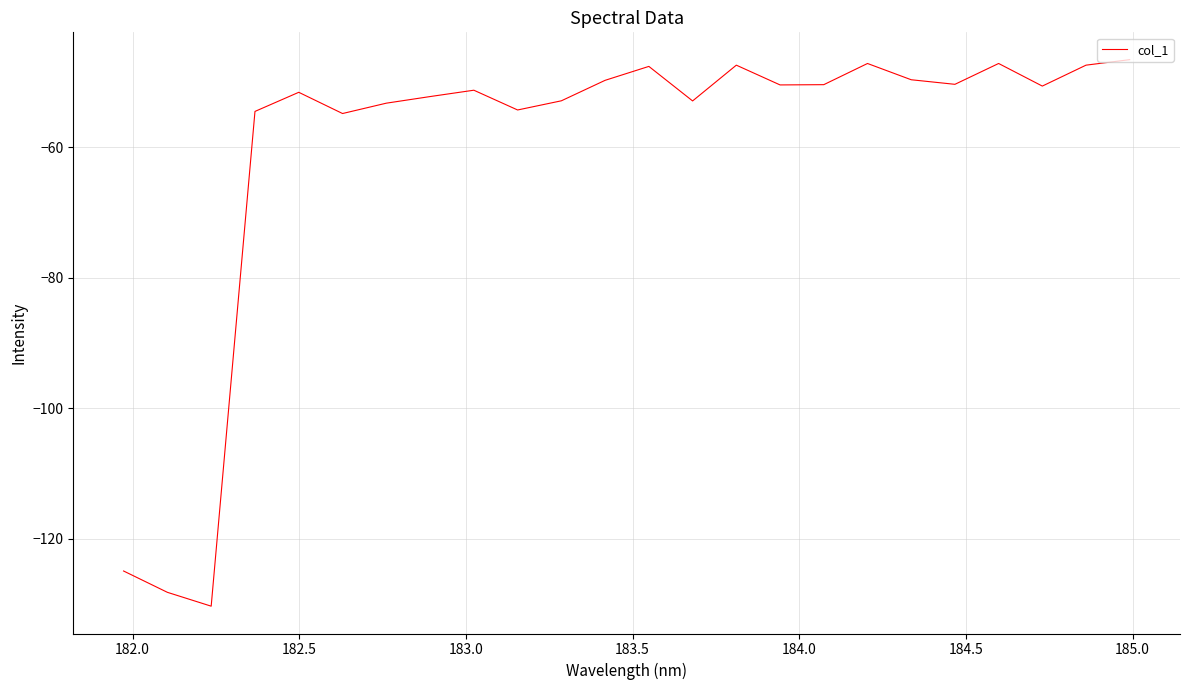

What is the smallest value displayed?

-130.3